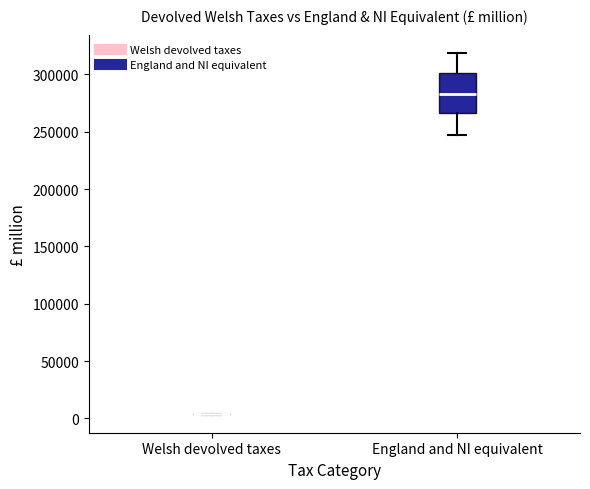

Comparing the boxes themselves (not the whiskers), which one is the tallest?

England and NI equivalent